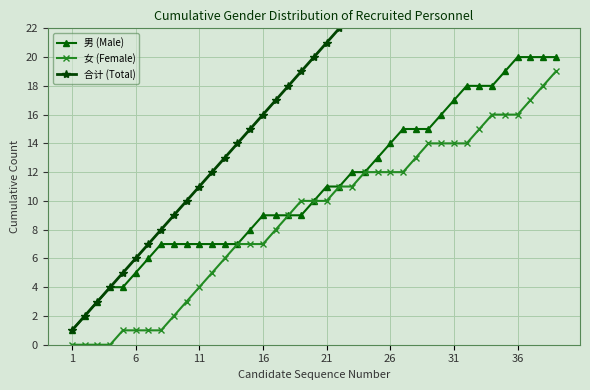

What is the lowest value of the 男 (Male) series?

1